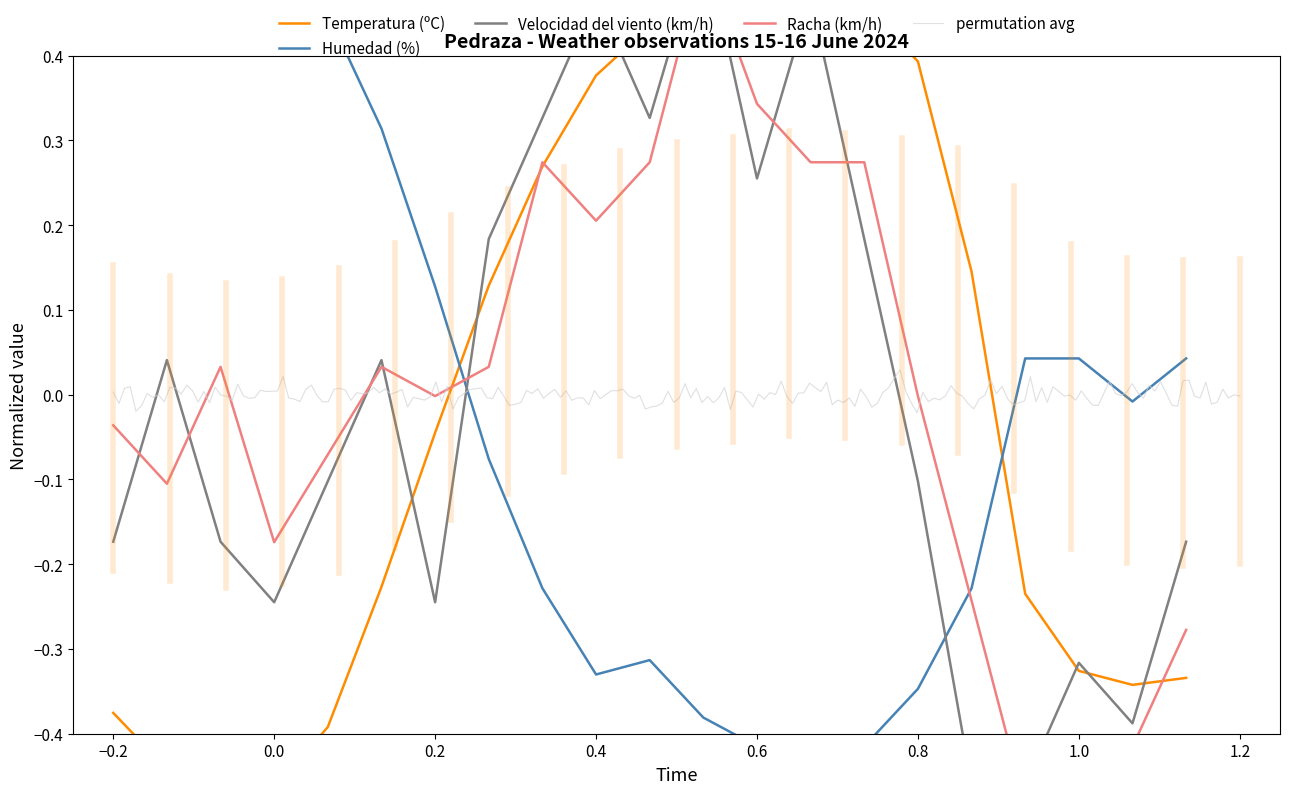

The value of Humedad (%) at 15/06 08:00 is 0.6. True or false?

True